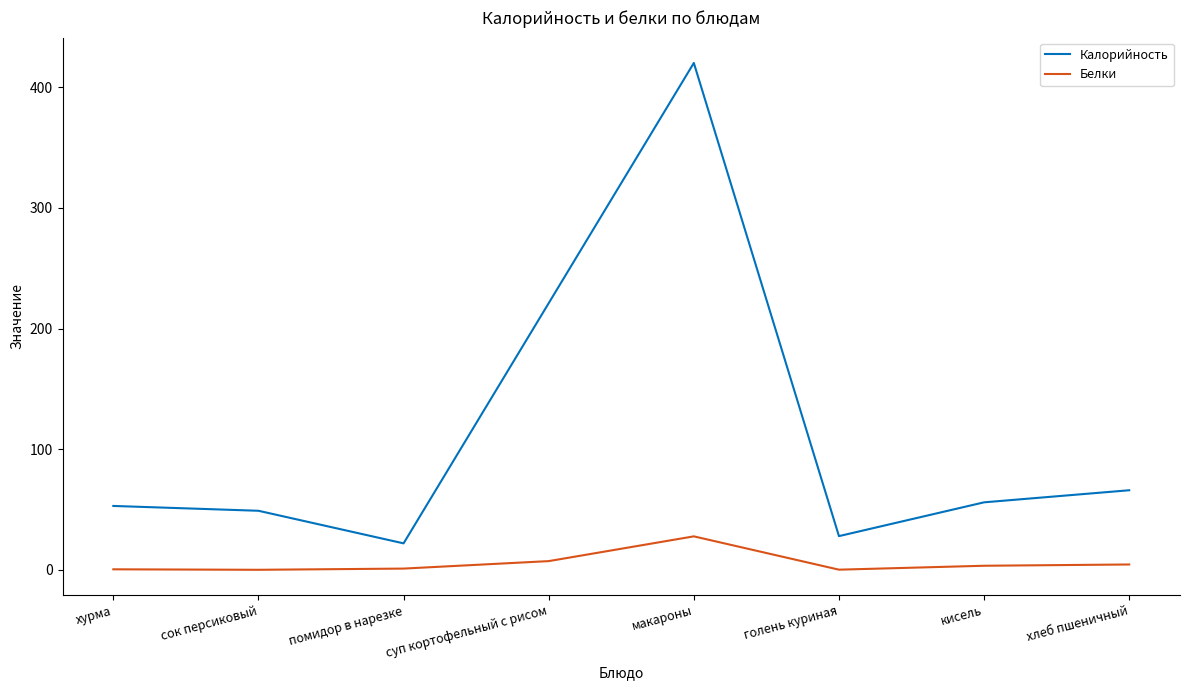

Rank the series by their average value, from lowest to highest.

Белки, Калорийность